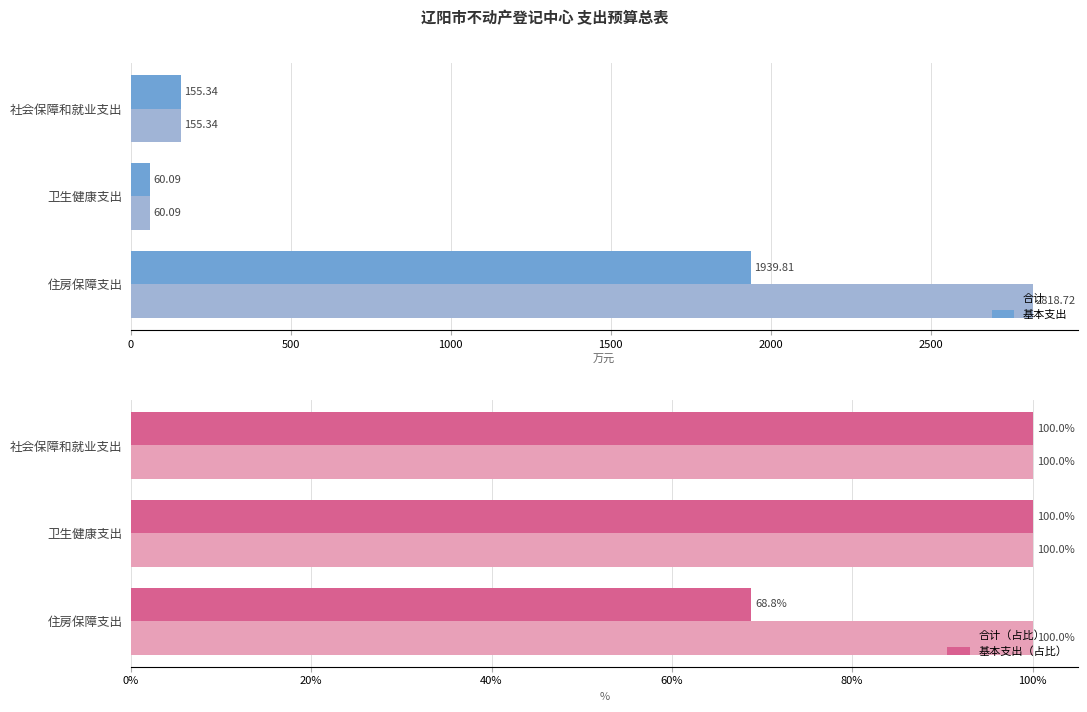

At how many categories does at least one series exceed 353?

1